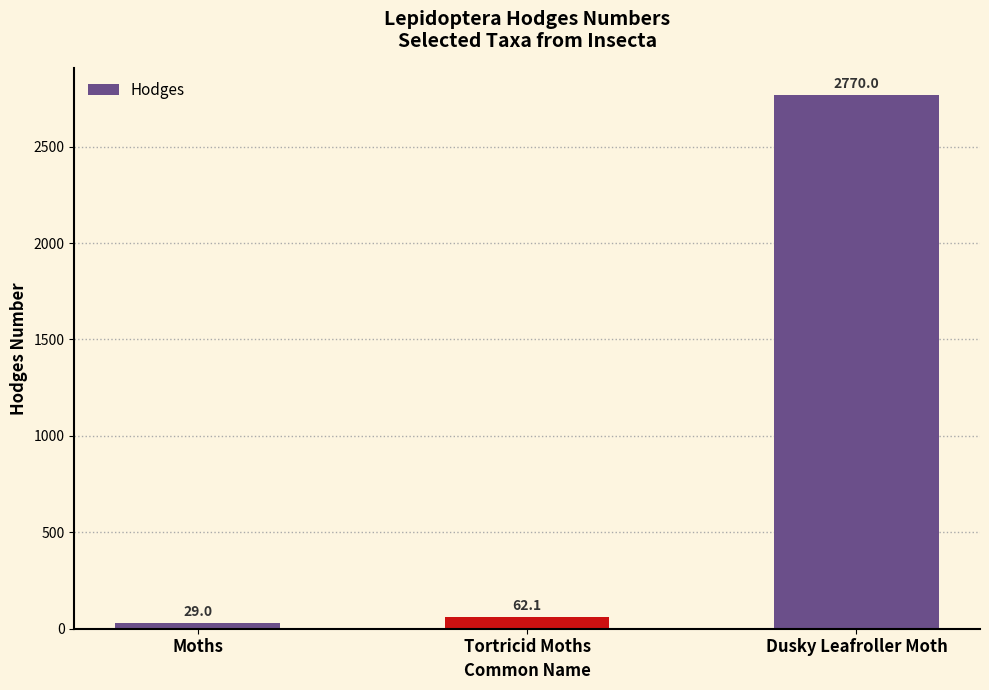

Does the chart contain stacked bars?

No